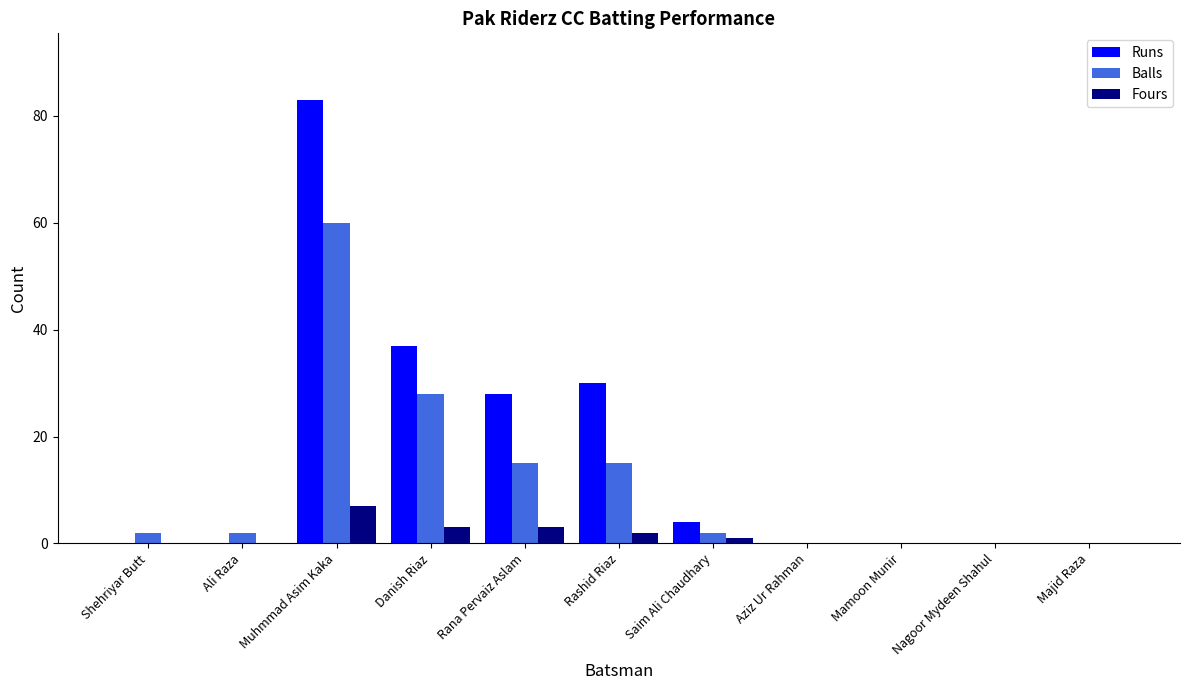

Reading left to right, transcribe all the data shown in this chart.

Runs: Shehriyar Butt=0	Ali Raza=0	Muhmmad Asim Kaka=83	Danish Riaz=37	Rana Pervaiz Aslam=28	Rashid Riaz=30	Saim Ali Chaudhary=4	Aziz Ur Rahman=0	Mamoon Munir=0	Nagoor Mydeen Shahul=0	Majid Raza=0
Balls: Shehriyar Butt=2	Ali Raza=2	Muhmmad Asim Kaka=60	Danish Riaz=28	Rana Pervaiz Aslam=15	Rashid Riaz=15	Saim Ali Chaudhary=2	Aziz Ur Rahman=0	Mamoon Munir=0	Nagoor Mydeen Shahul=0	Majid Raza=0
Fours: Shehriyar Butt=0	Ali Raza=0	Muhmmad Asim Kaka=7	Danish Riaz=3	Rana Pervaiz Aslam=3	Rashid Riaz=2	Saim Ali Chaudhary=1	Aziz Ur Rahman=0	Mamoon Munir=0	Nagoor Mydeen Shahul=0	Majid Raza=0